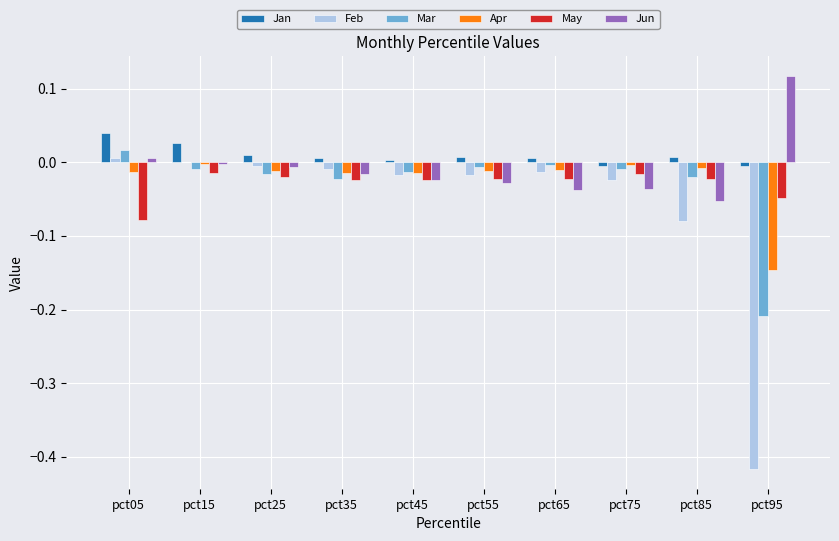

How many data points does each series have?

10